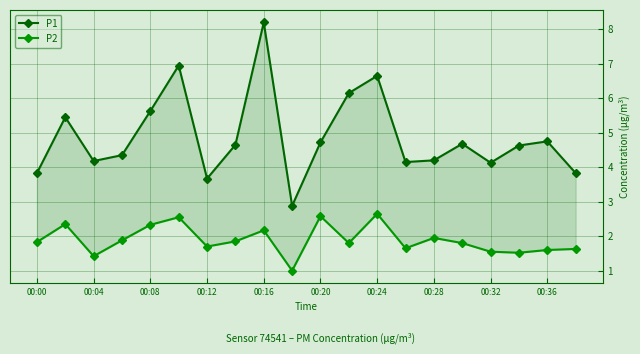

True or false: P2 has a value of 0.8 at 19.

False